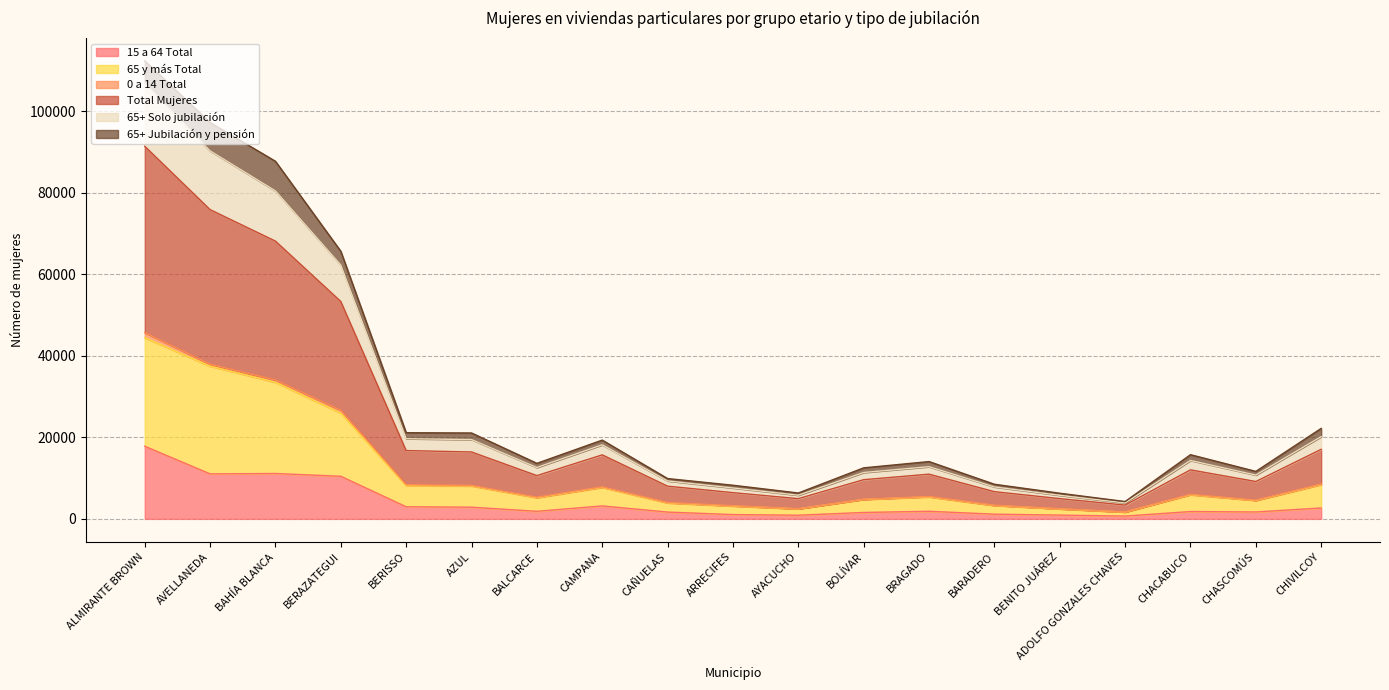

What is the sum of all Total Mujeres values?

220688